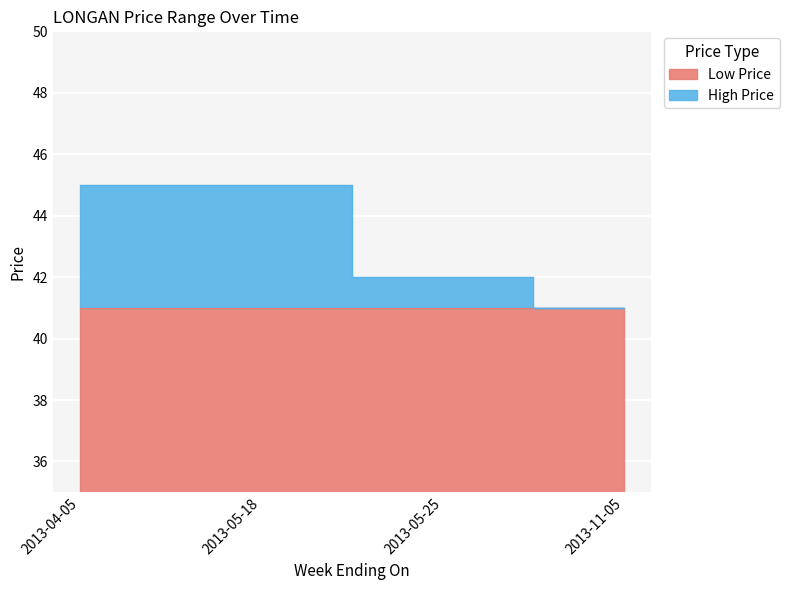

Count the values in the range 42 to 45.

3